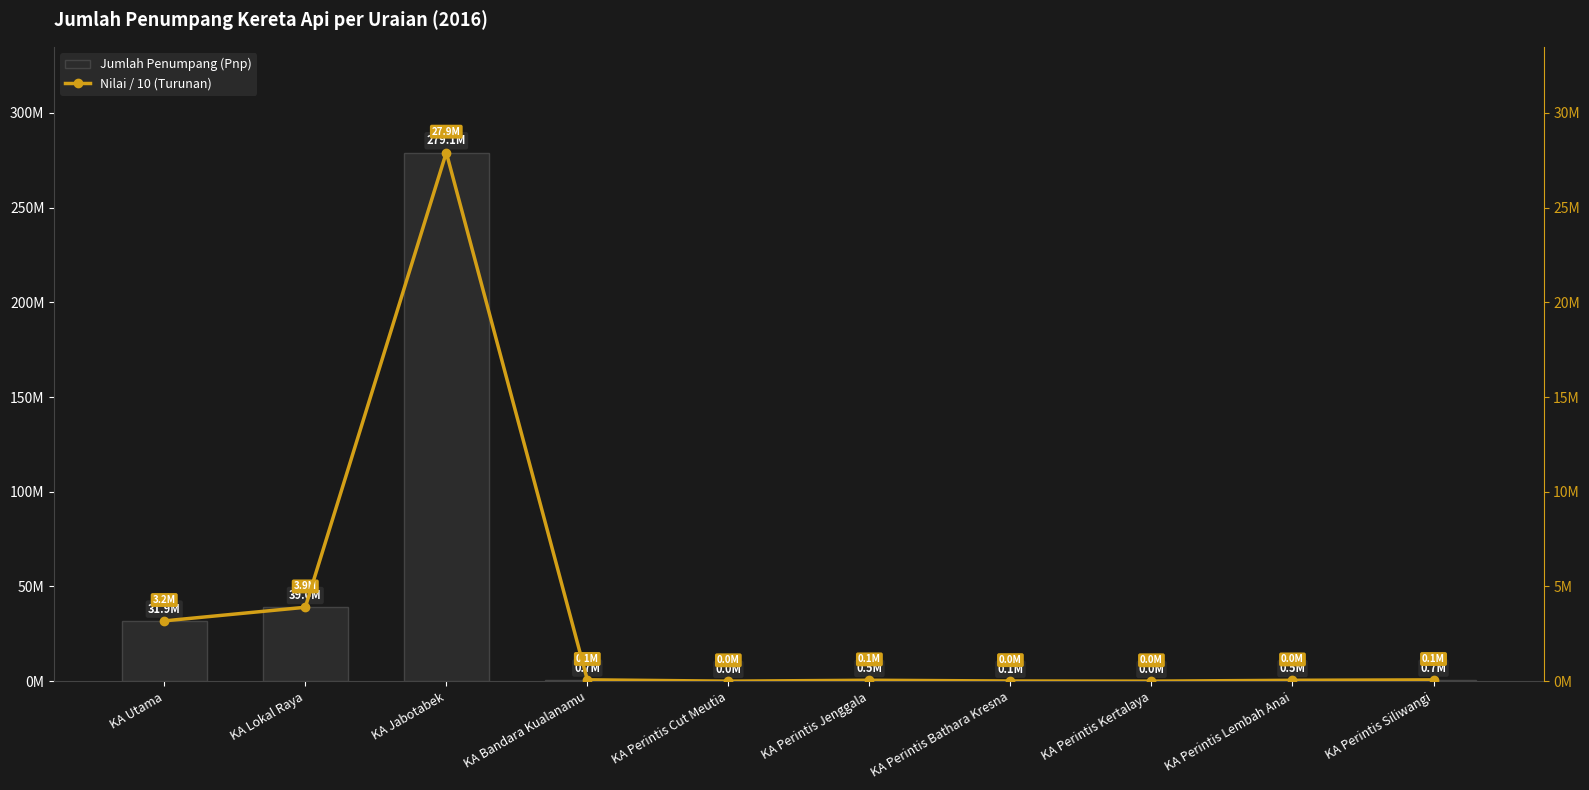

The Jumlah Penumpang (Pnp) series shows 25388.0 at KA Perintis Cut Meutia. True or false?

True